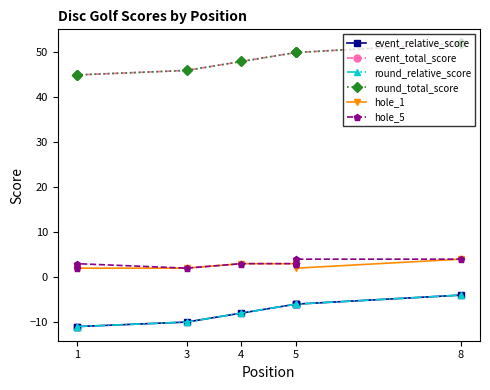

The hole_5 series shows 2 at 4. True or false?

False